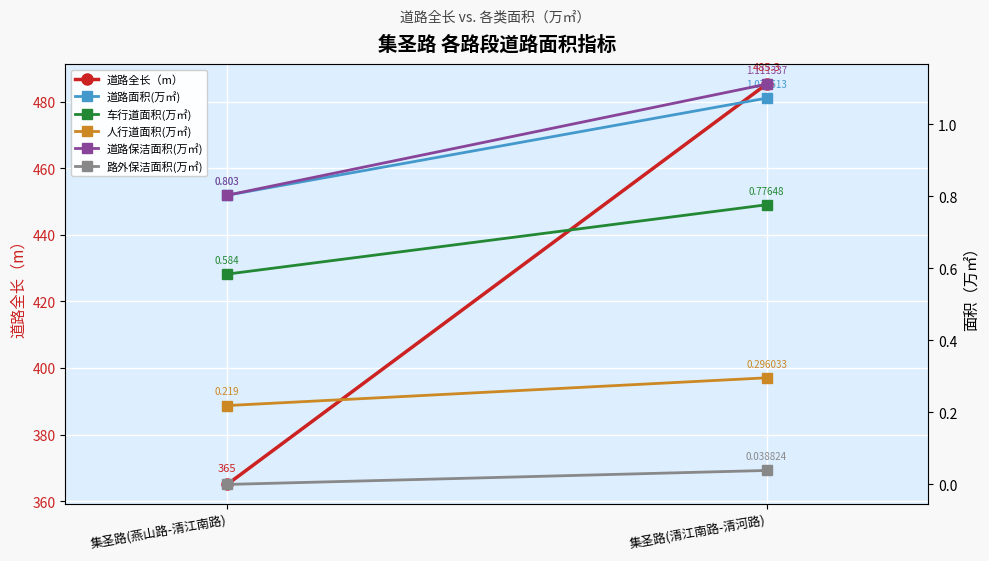

At how many categories does at least one series exceed 19?

2